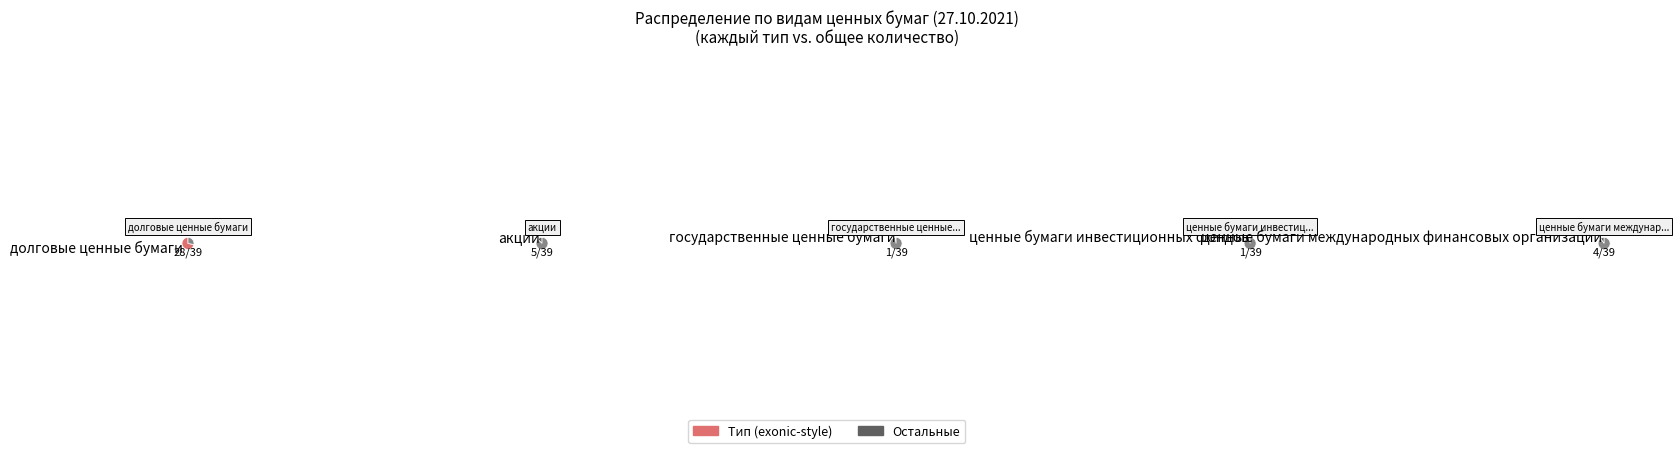

Does 2 account for over 50% of the chart?

No